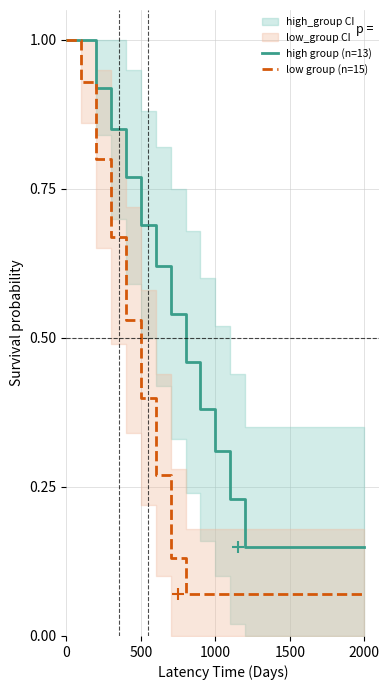

What is the maximum value for low group (n=15)?

1.0